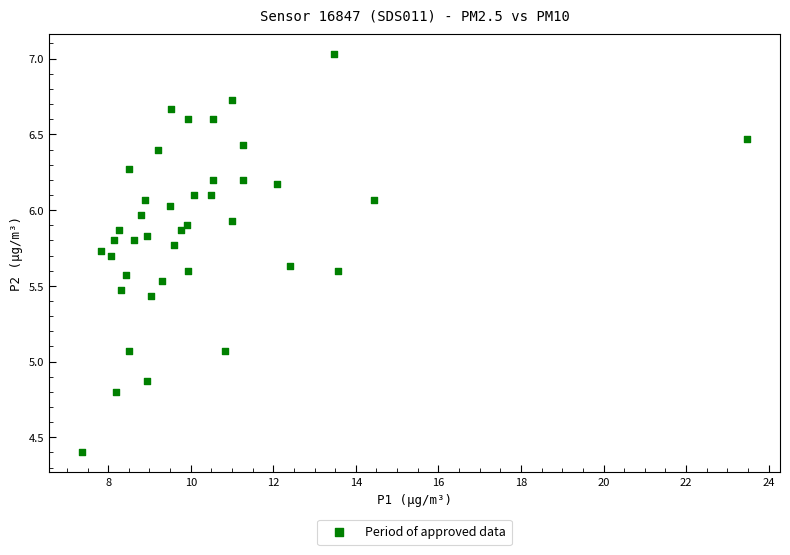

What is the range of X values (max minus min)?

16.1